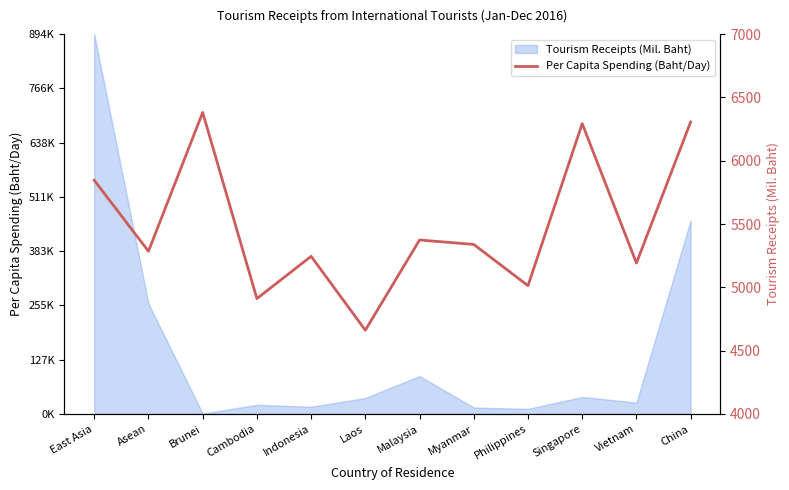

Does the chart display data point markers on the line(s)?

No